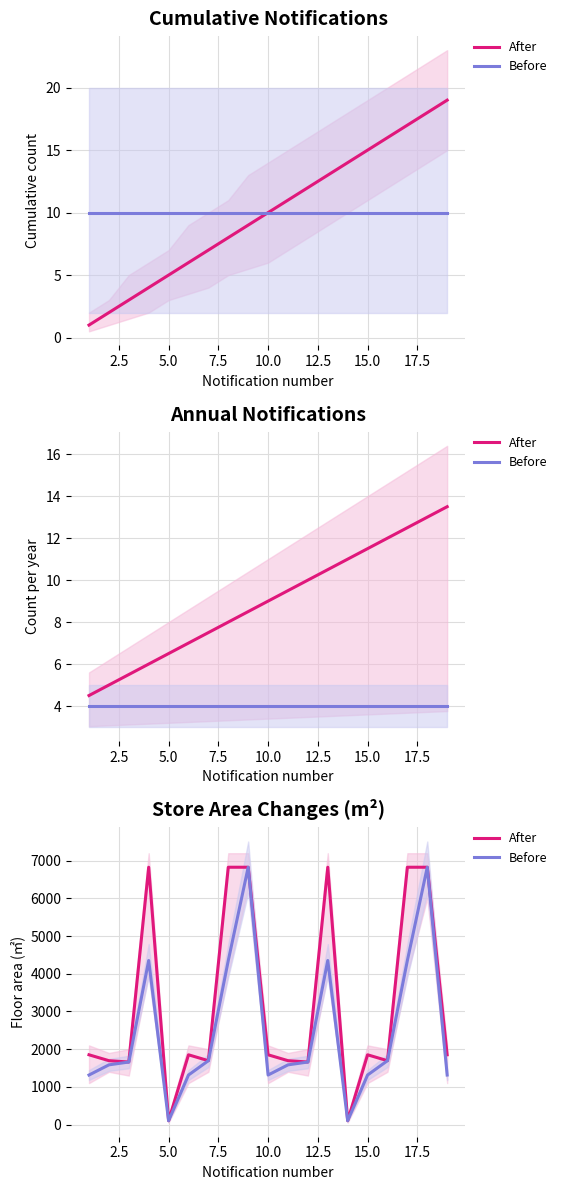

True or false: Before and After intersect in this chart.

False